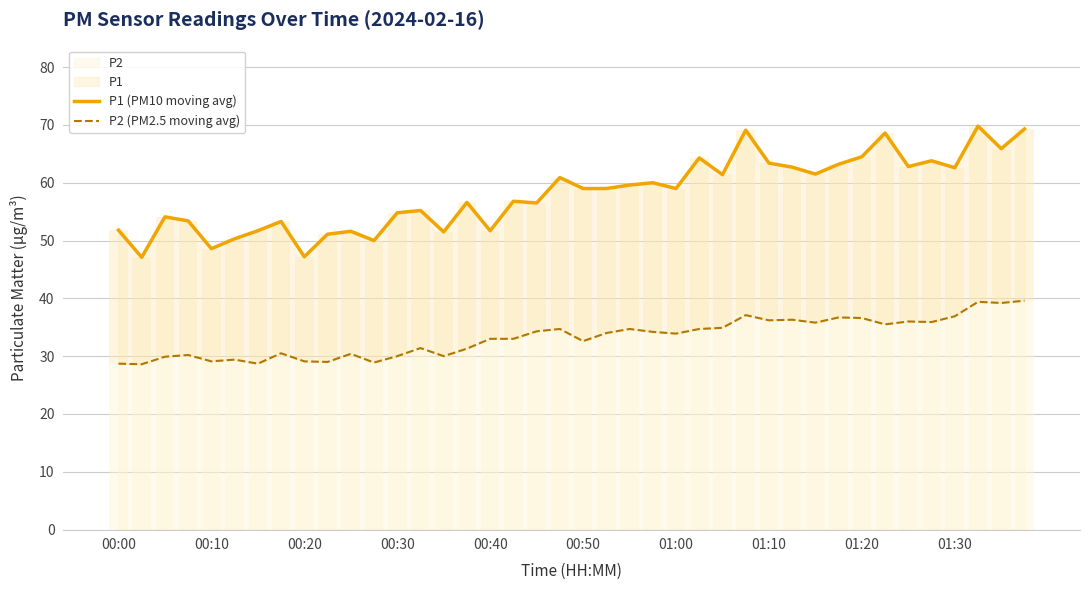

What is the lowest value of the P2 series?

28.6